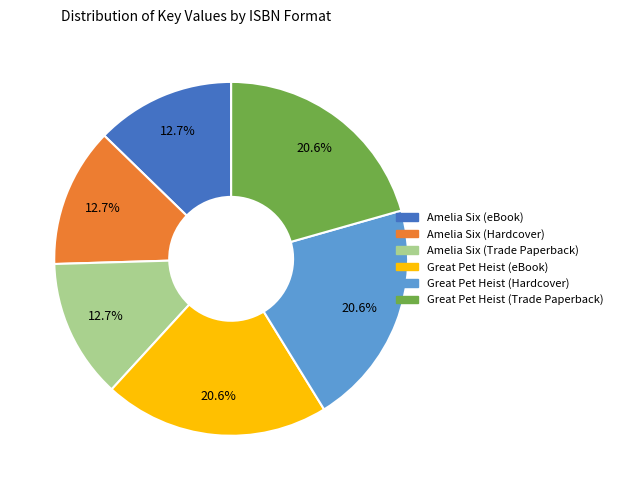

Is it true that Amelia Six (Trade Paperback) is 5% of the pie?

False